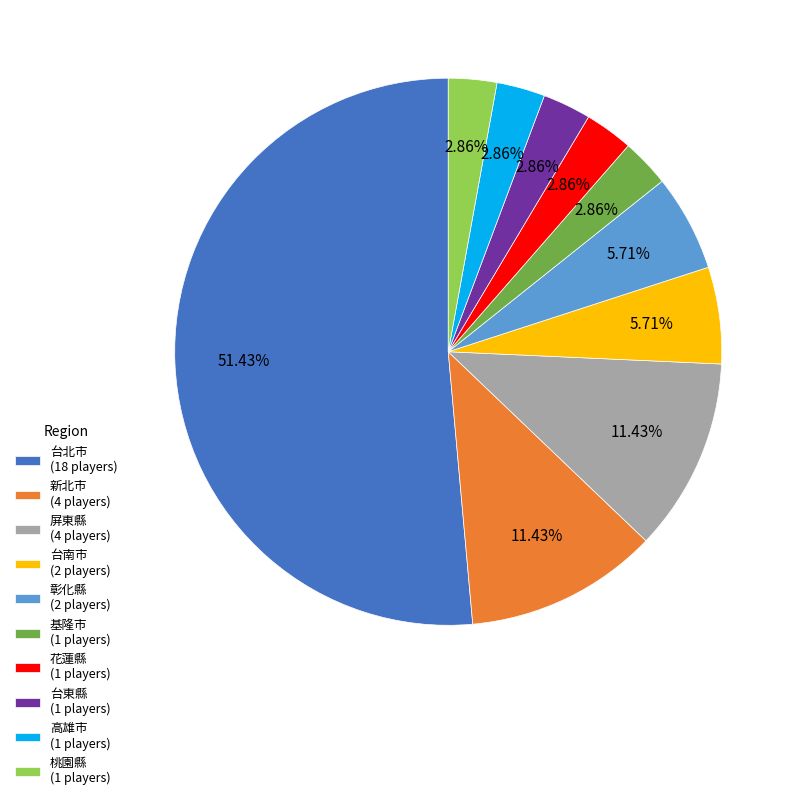

What is the majority slice?

台北市